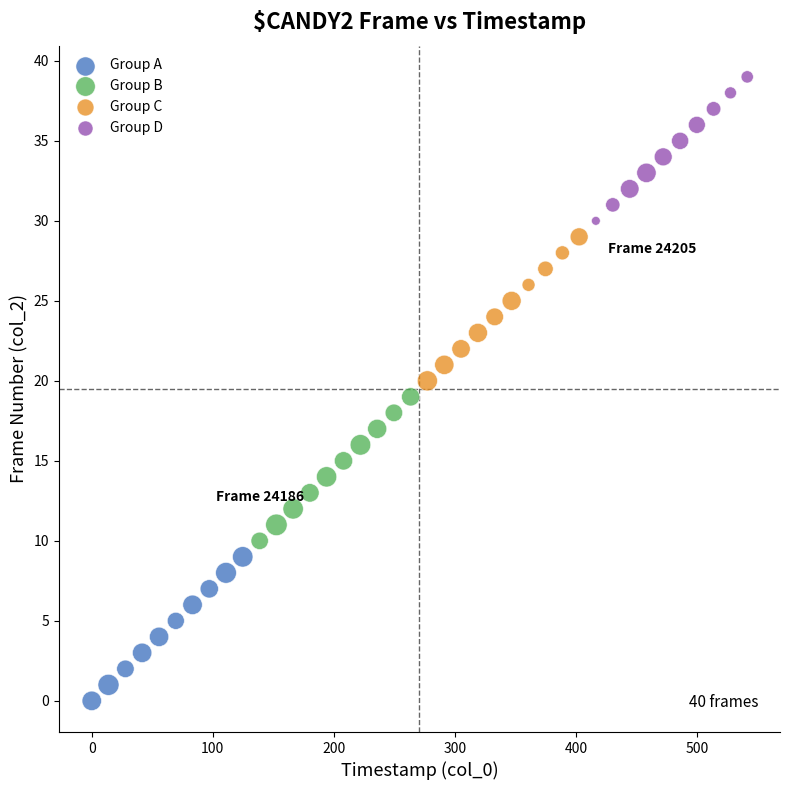

Which series contains the lowest Y value?

Group A